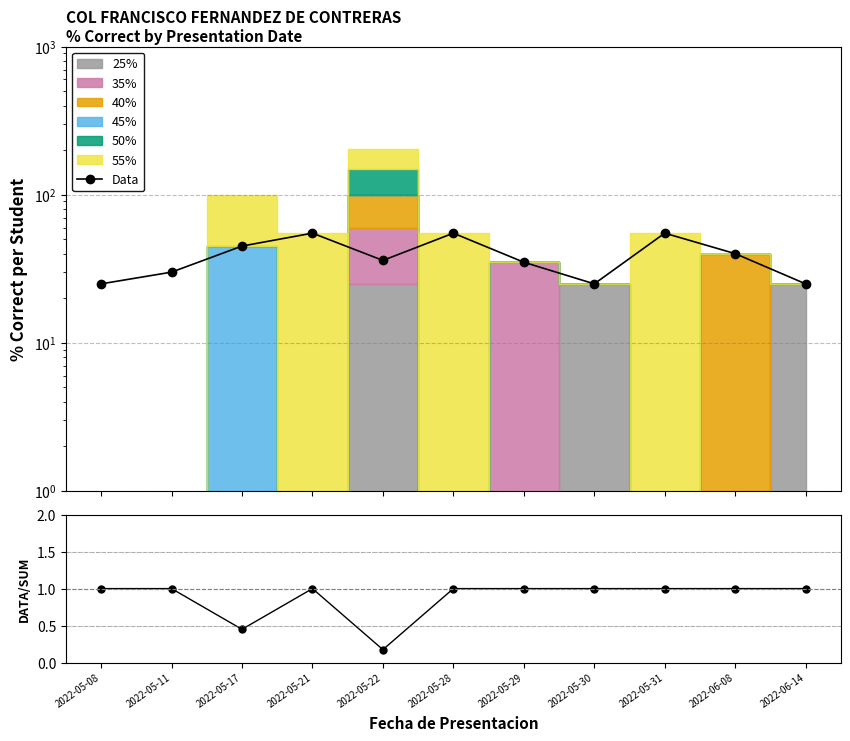

Rank the series at 2022-06-14 from lowest to highest value.

Data/Sum, Data